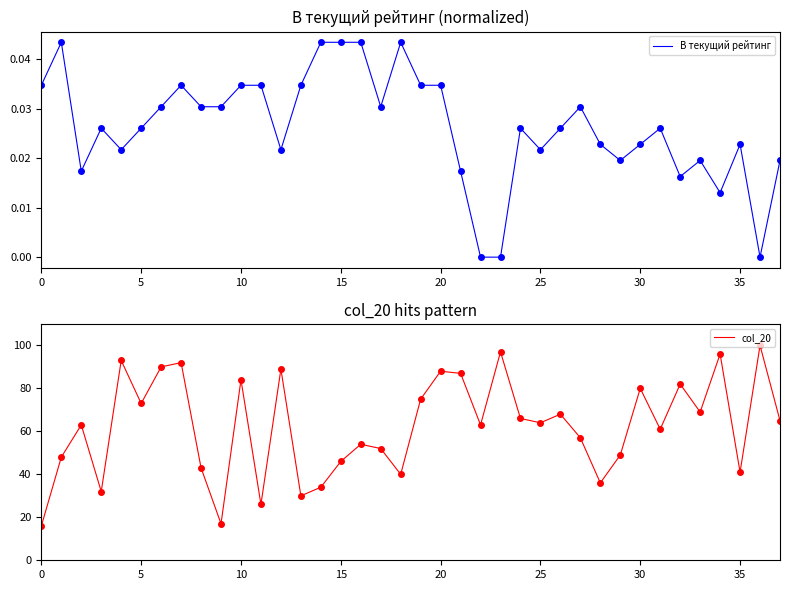

True or false: col_20 and В текущий рейтинг intersect in this chart.

False